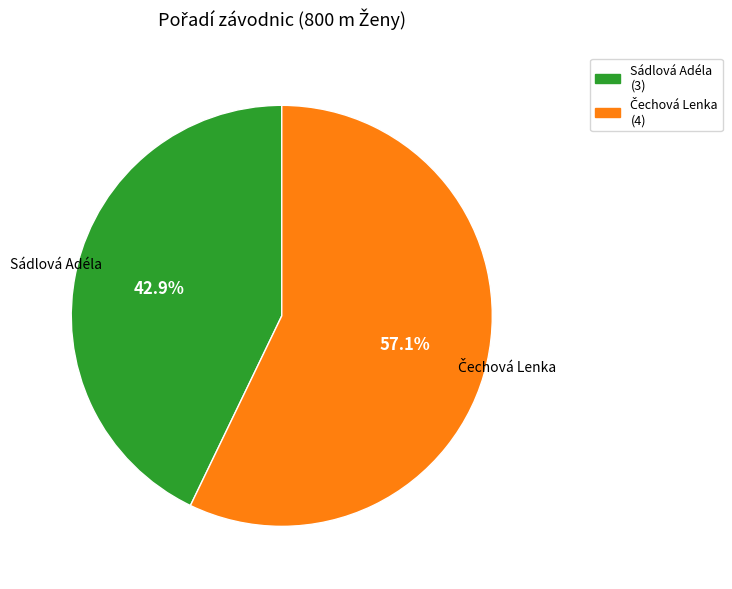

Does Sádlová Adéla (3) account for over 50% of the chart?

No